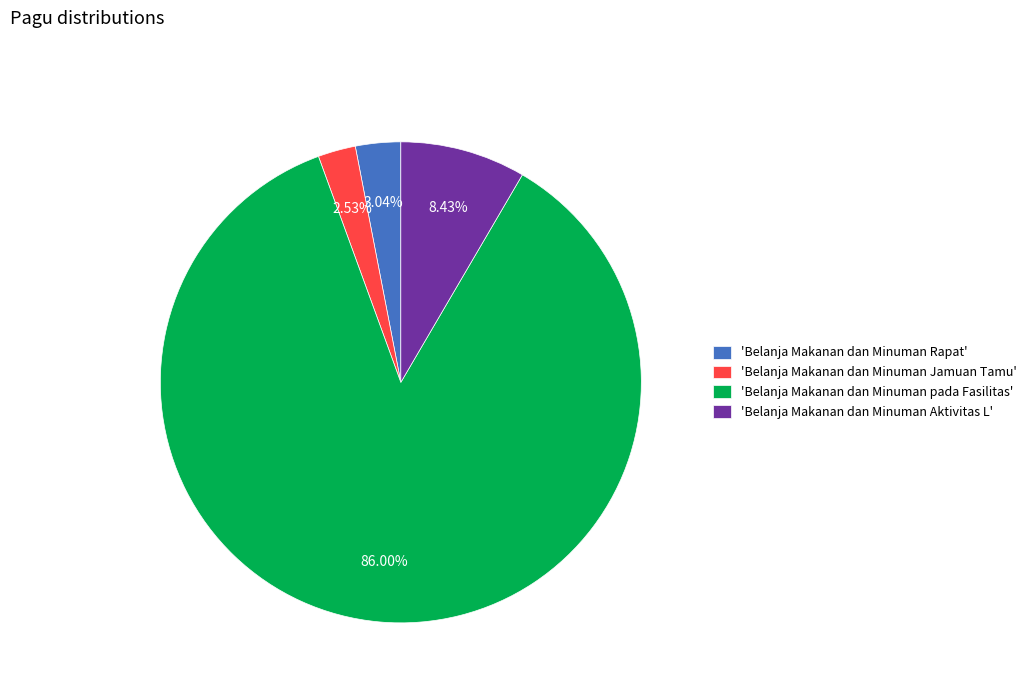

Which slice is the largest?

'Belanja Makanan dan Minuman pada Fasilitas'